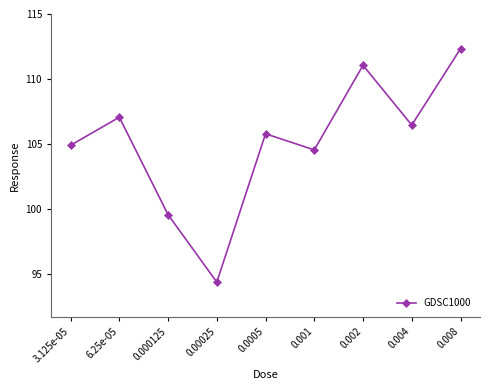

What is the change in value from 0.000125 to 0.0005?

+6.2